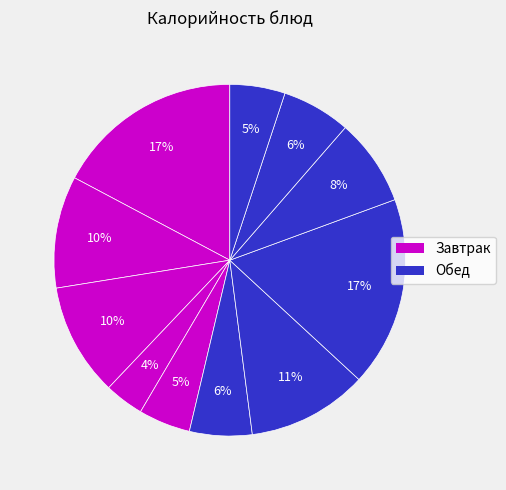

How many segments does this pie chart have?

11